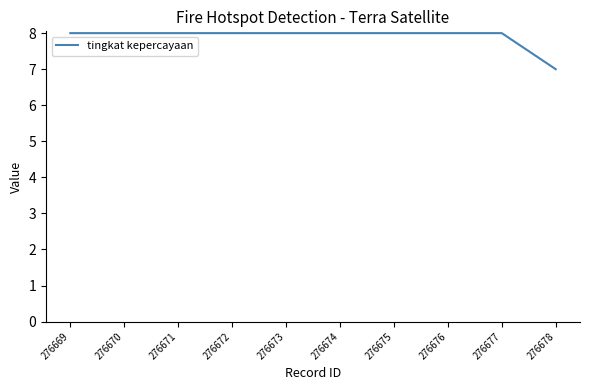

Which category has the lowest value across all series?

276678